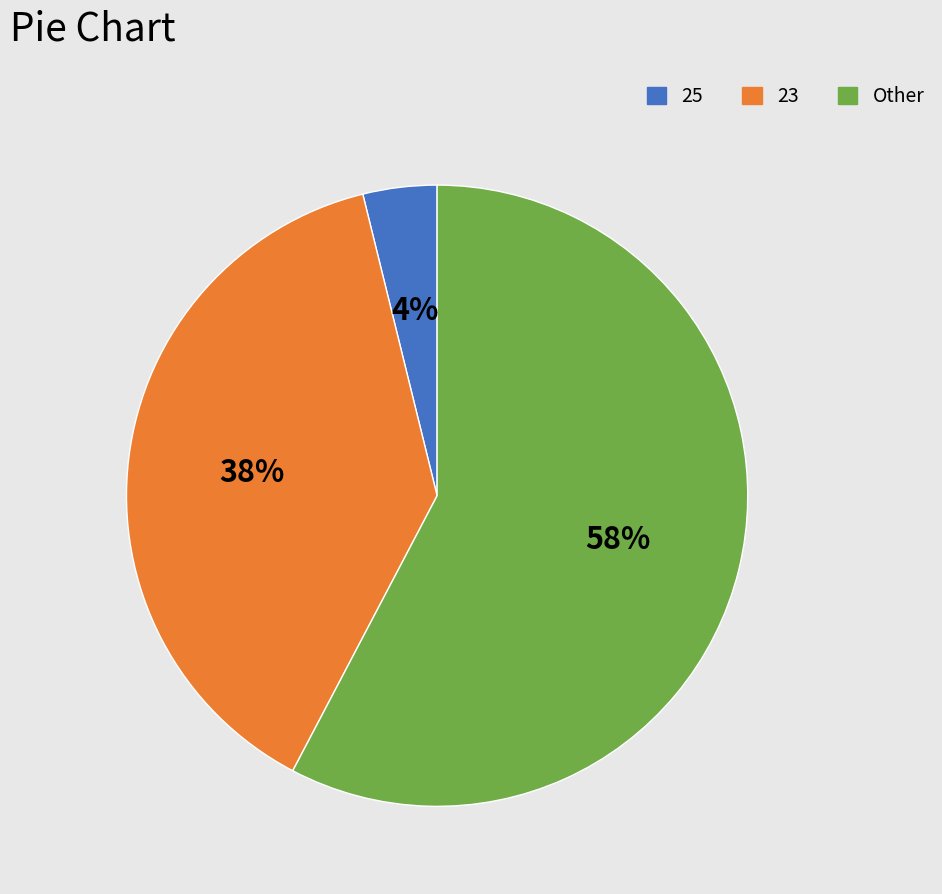

To the nearest percent, what portion does Other represent?

58%